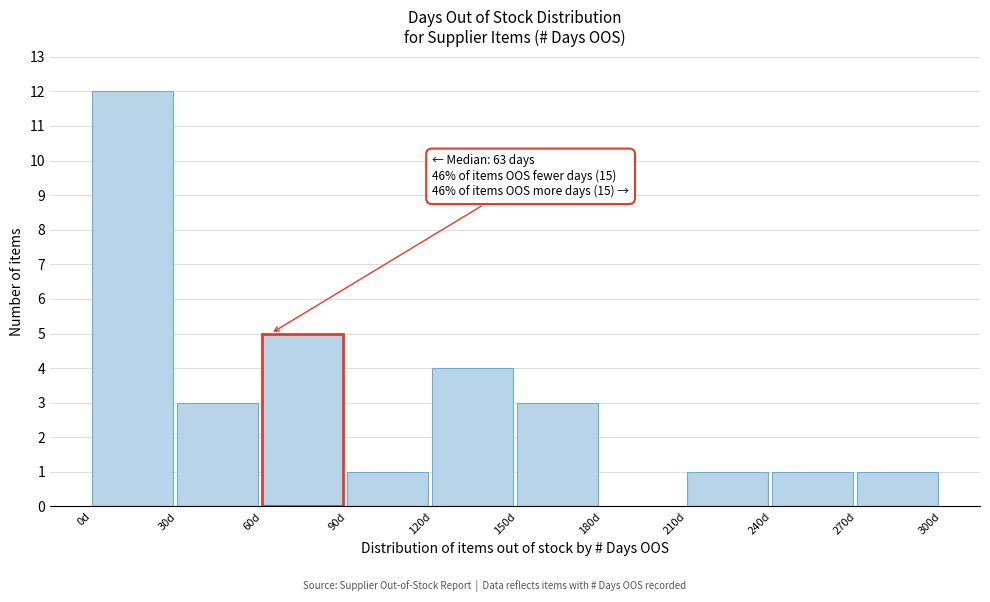

Over which range of the x-axis is the bar tallest?

0 to 30